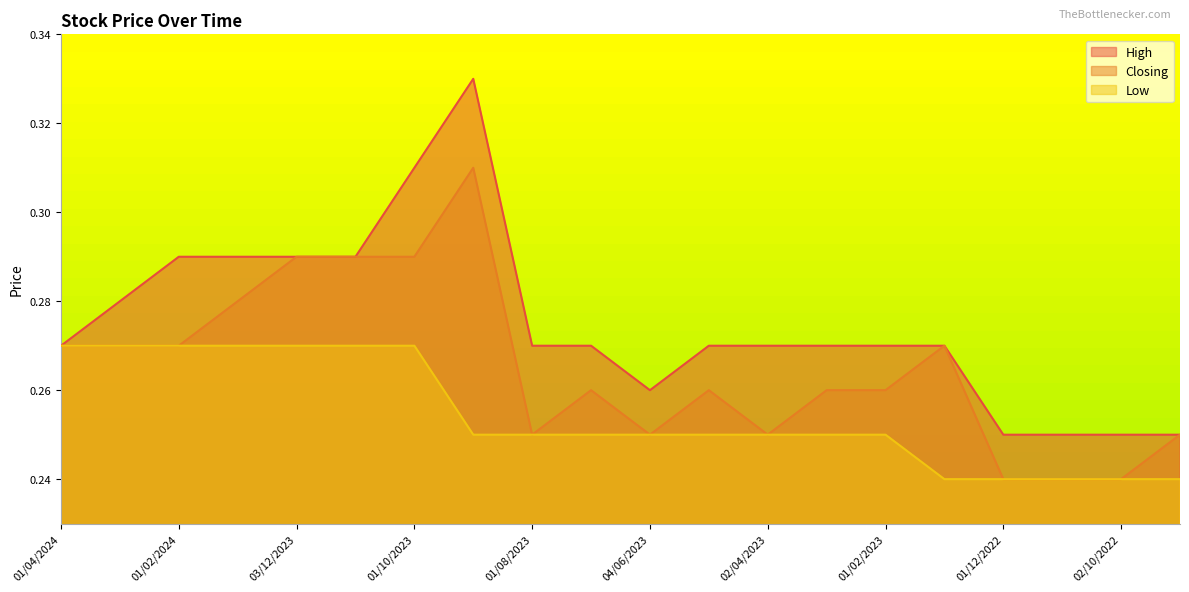

What is the label of the 4th point from the left?

02/01/2024